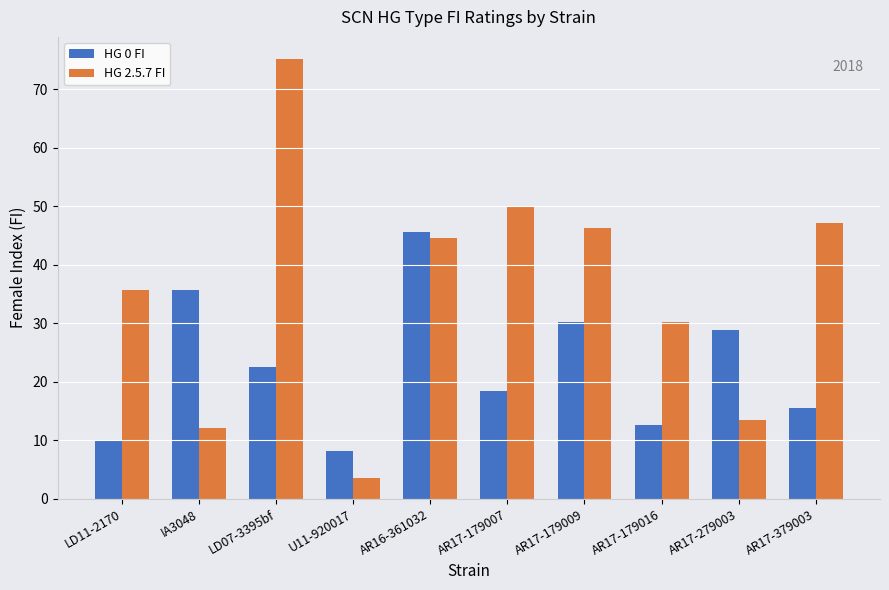

Where is HG 2.5.7 FI nearest to the value 39?

LD11-2170